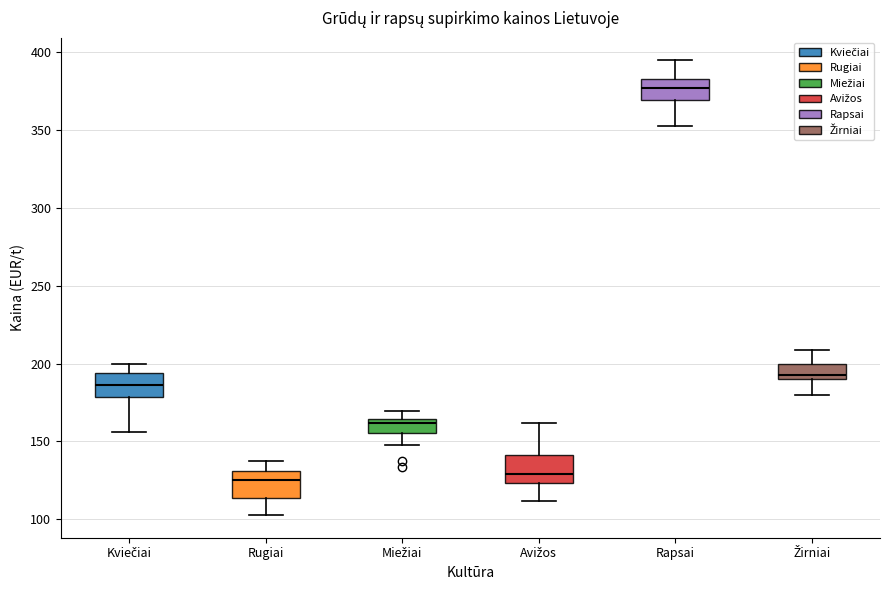

Reading left to right, transcribe this box plot: for each box, give where its median line is, the range the box spans, and where its two whiskers end, as read against the y-axis. The values are not printed on the chart, so give them approximately, as read against the axis.

Kviečiai: median 185, box 180 to 195, whiskers 155 to 200
Rugiai: median 125, box 115 to 130, whiskers 105 to 140
Miežiai: median 160, box 155 to 165, whiskers 145 to 170
Avižos: median 130, box 125 to 140, whiskers 110 to 160
Rapsai: median 375, box 370 to 385, whiskers 355 to 395
Žirniai: median 195, box 190 to 200, whiskers 180 to 210